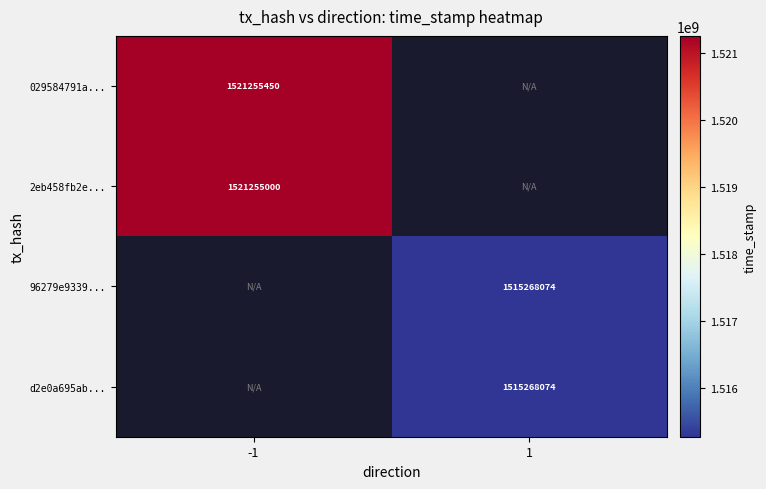

True or false: 2eb458fb2e... has a value of 382146937 at -1.

False